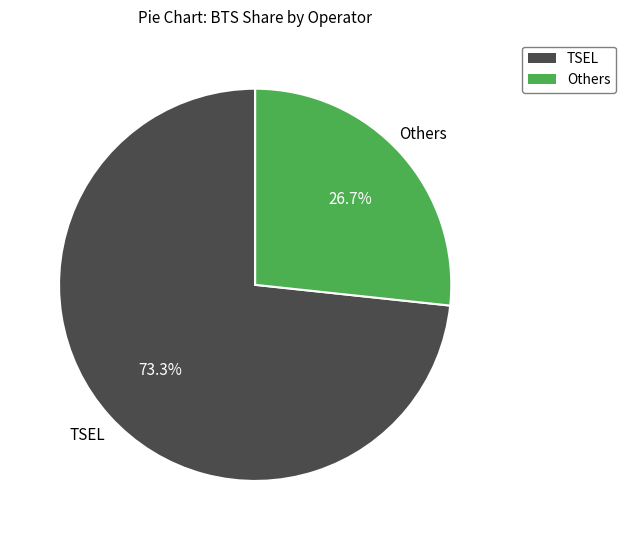

Is there any slice that represents more than half of the pie?

Yes